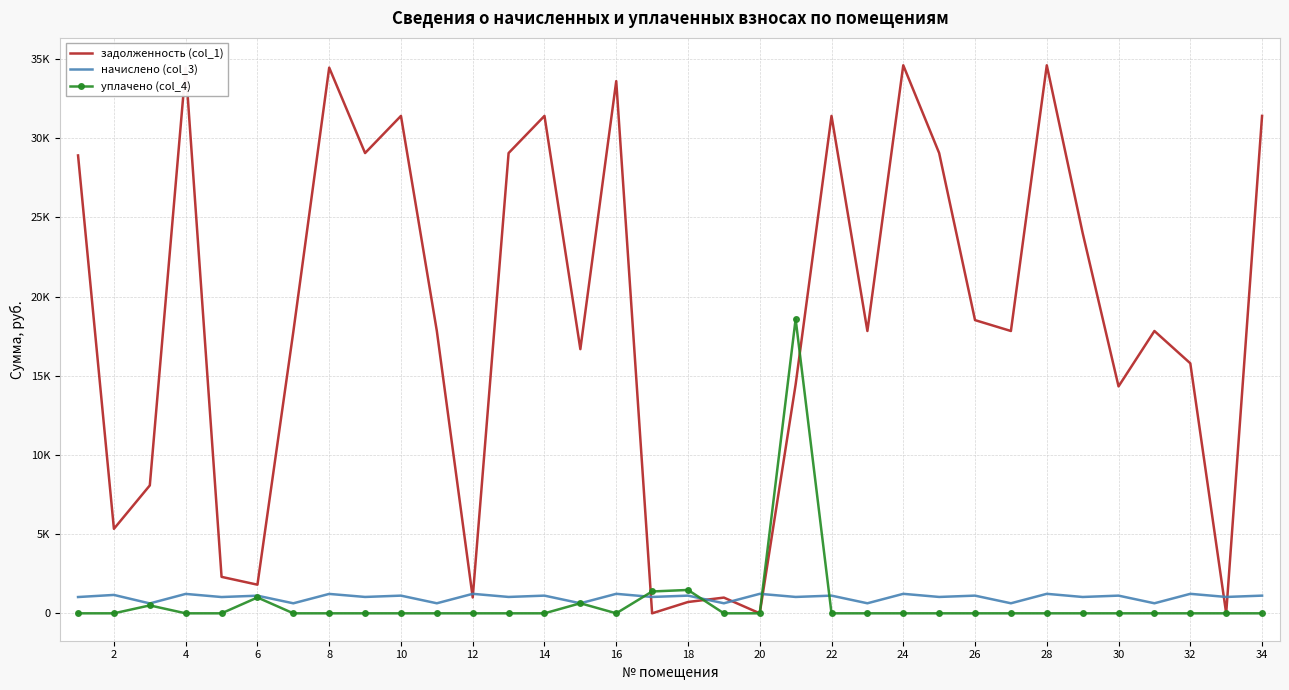

Which series ends up on top after the final intersection of уплачено (col_4) and задолженность (col_1)?

задолженность (col_1)